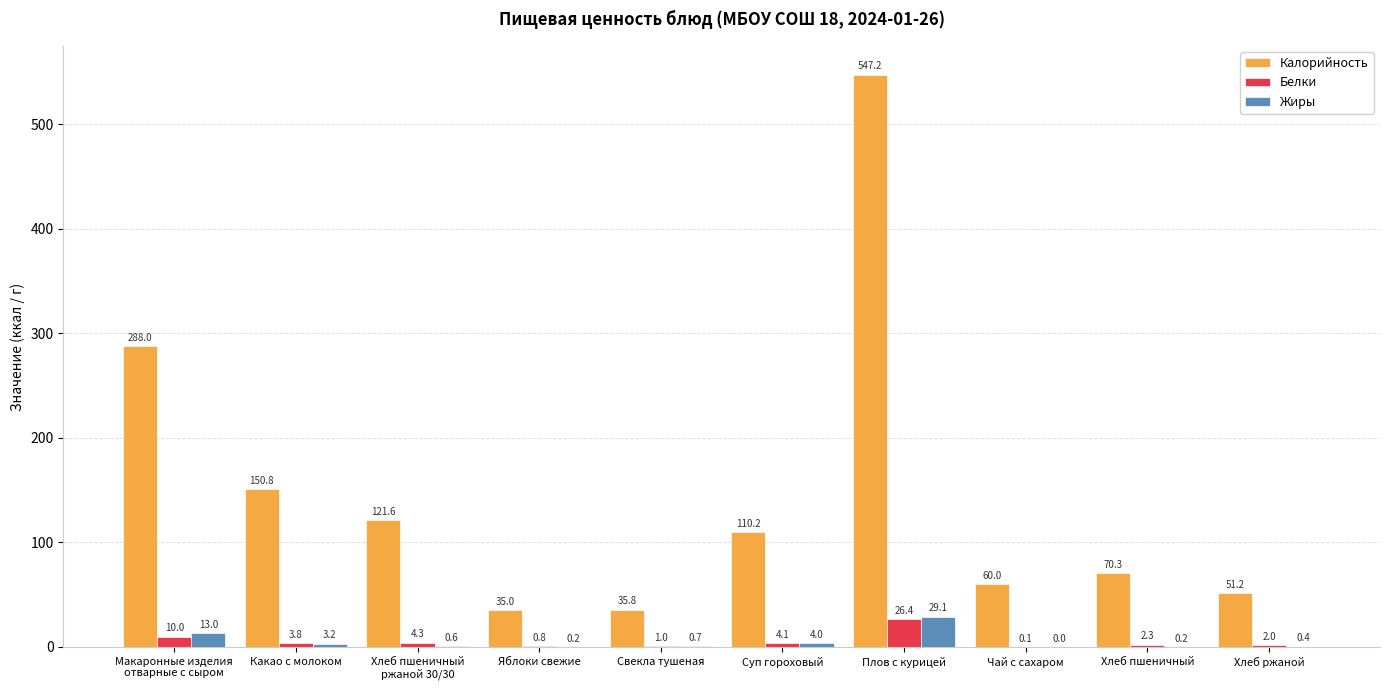

What is the spread (max minus min) of values at Плов с курицей?

520.9